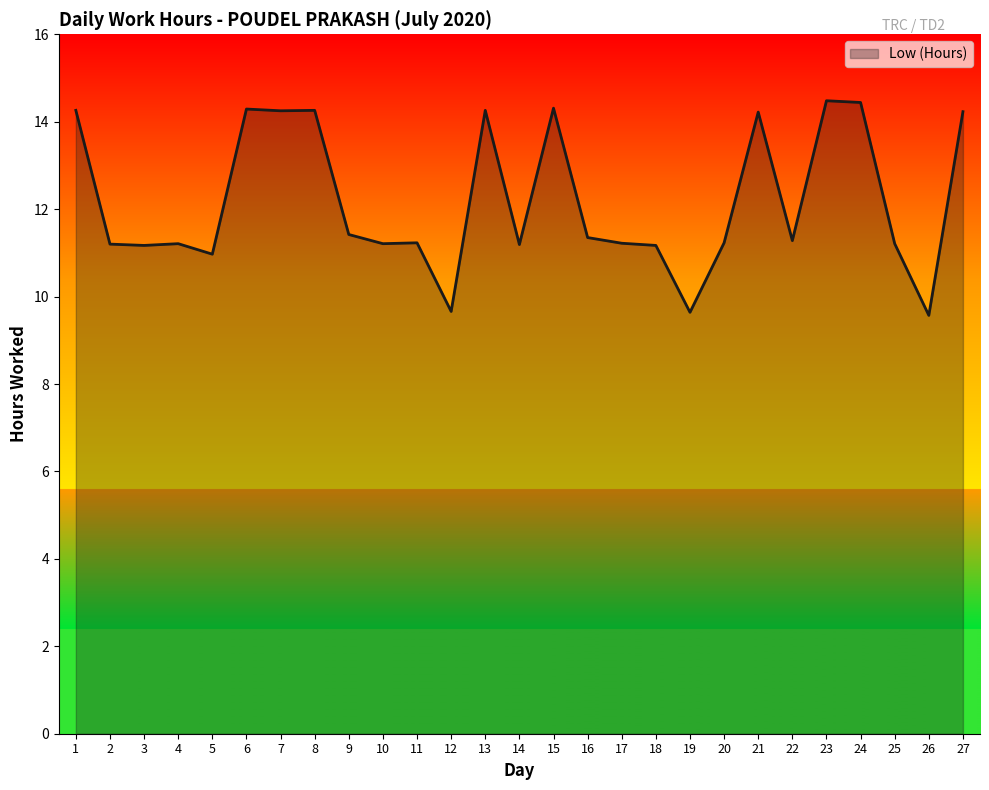

Between 19 and 20, which is larger?

20